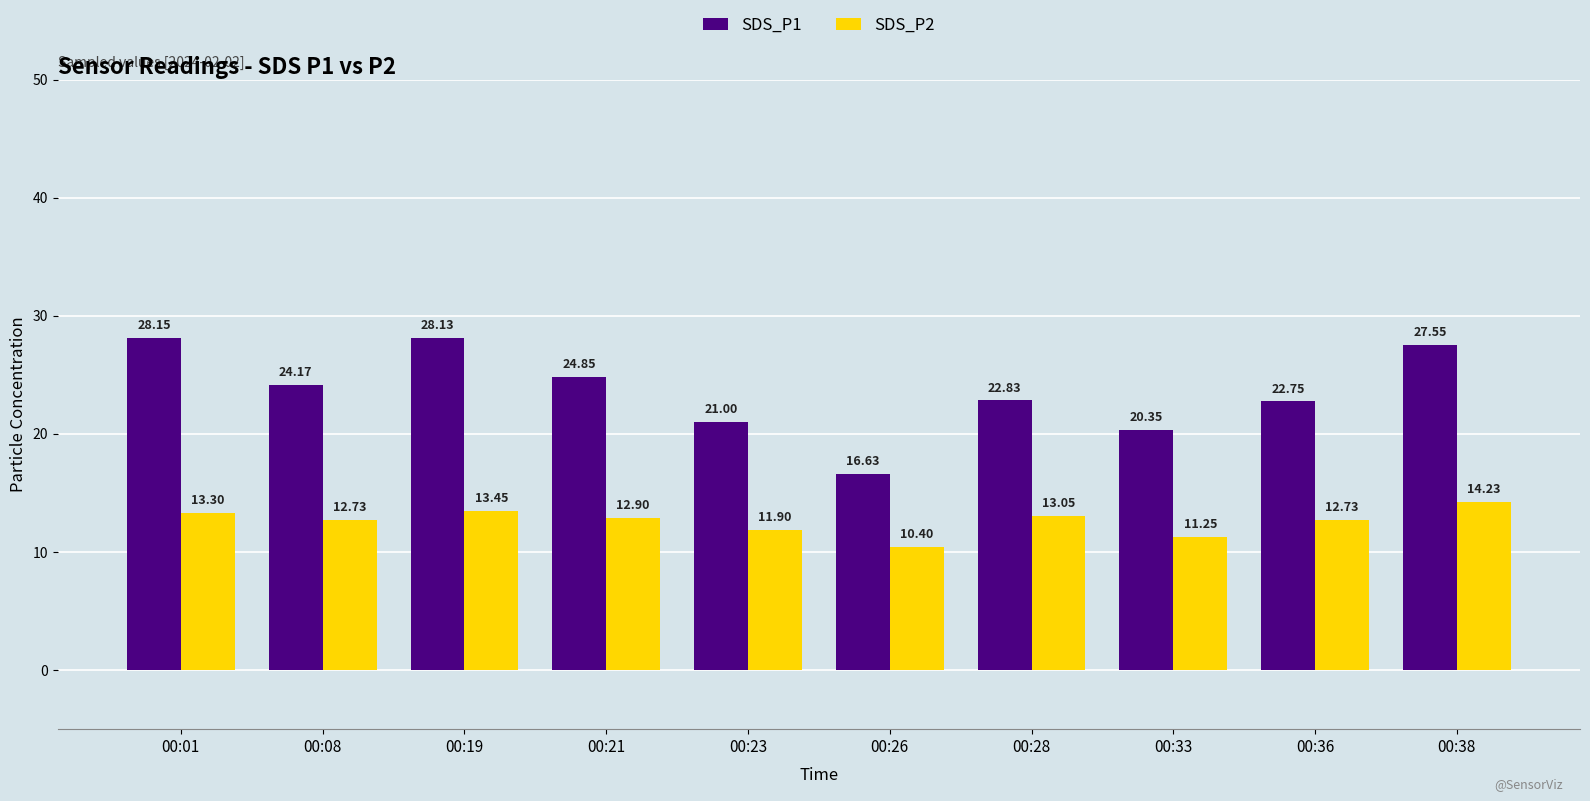

How many data points in SDS_P1 are less than 24?

5